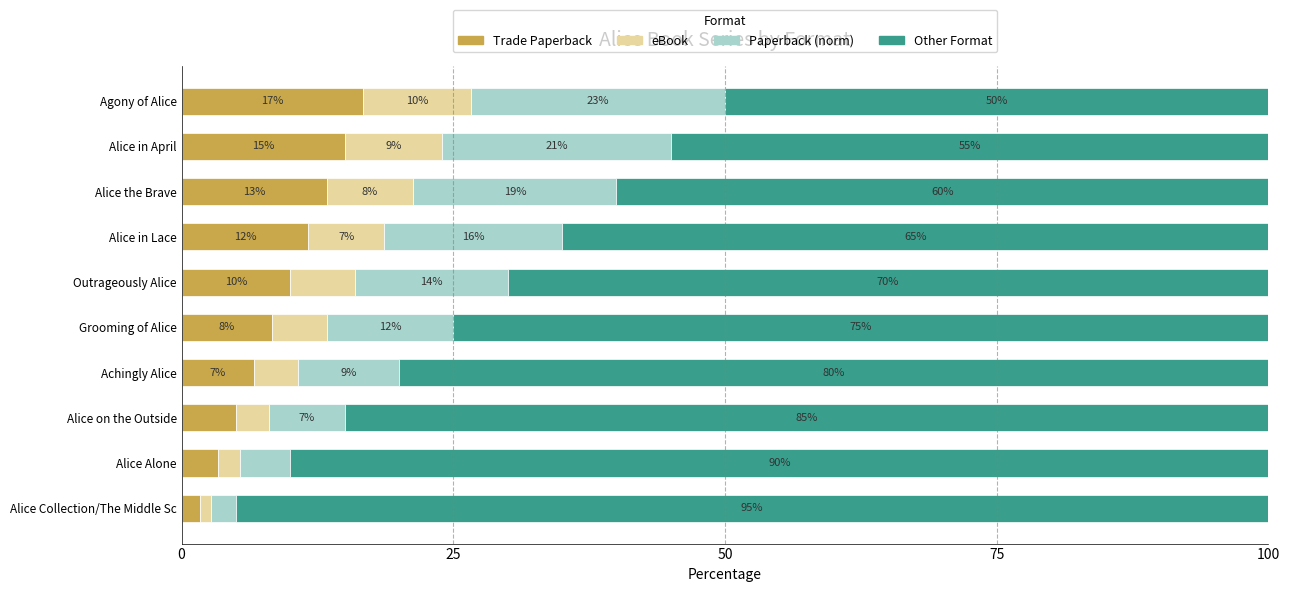

The Trade Paperback series shows 5.9 at Alice in Lace. True or false?

False